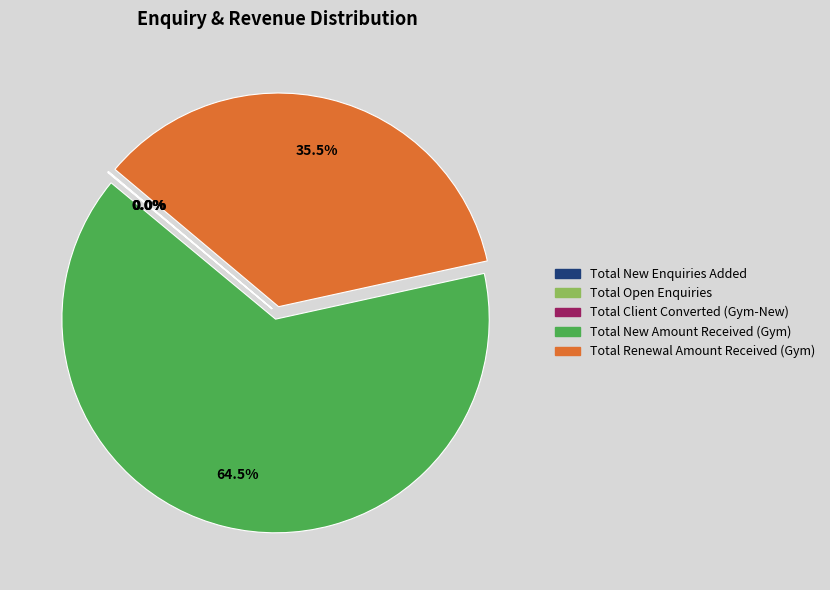

Which slice represents more than half of the pie?

Total New Amount Received (Gym)